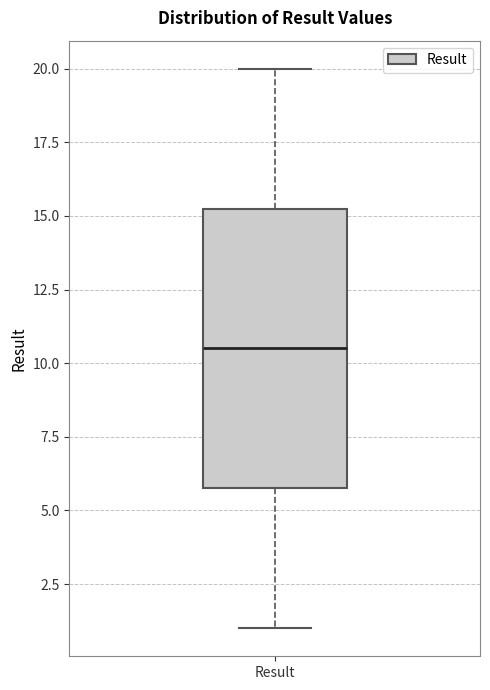

Transcribe this box plot: give where the median line is, the range the box spans, and where the two whiskers end, as read against the y-axis. The values are not printed on the chart, so give them approximately, as read against the axis.

median 10.5, box 6.0 to 15.5, whiskers 1.0 to 20.0